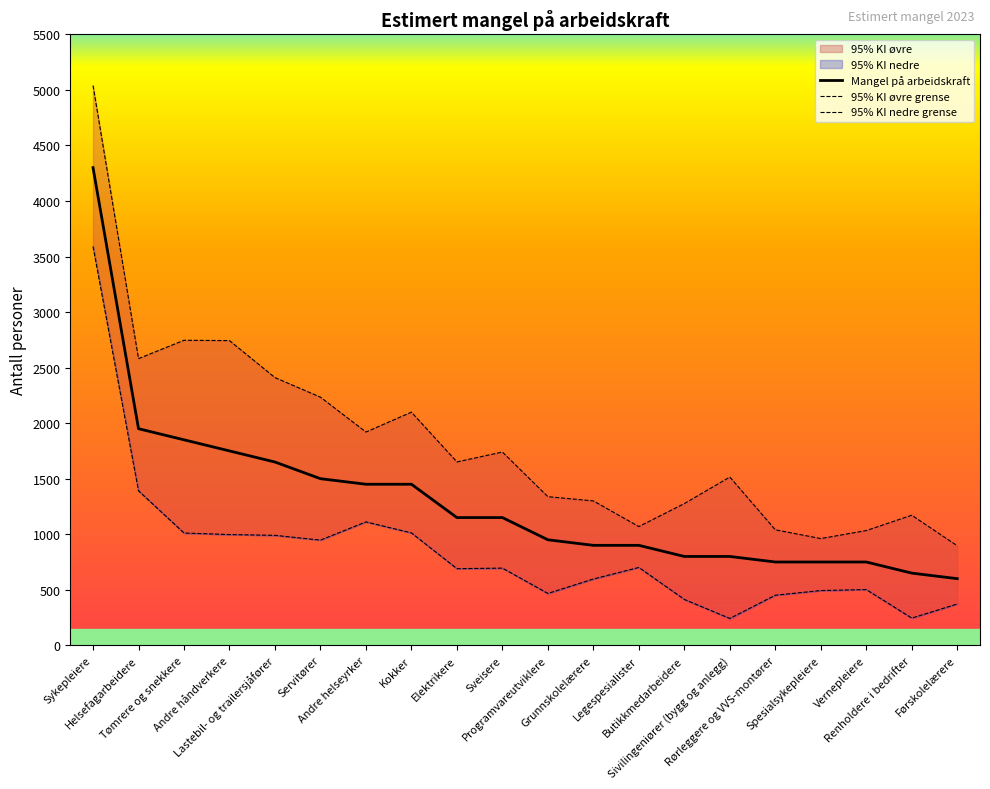

True or false: 95% KI nedre grense and Mangel på arbeidskraft cross at least once.

False